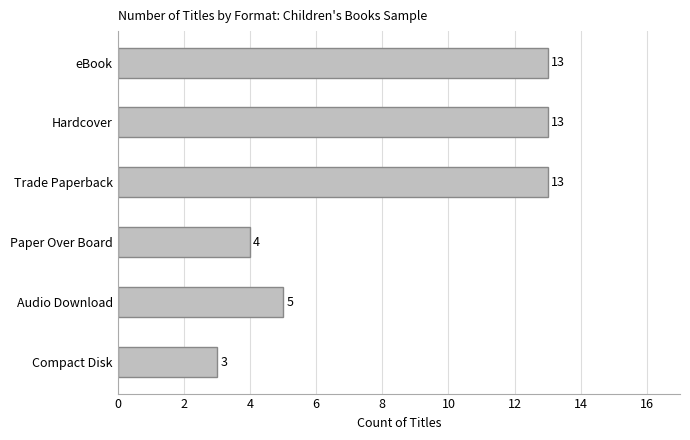

What is the difference between the second highest and minimum values?

10